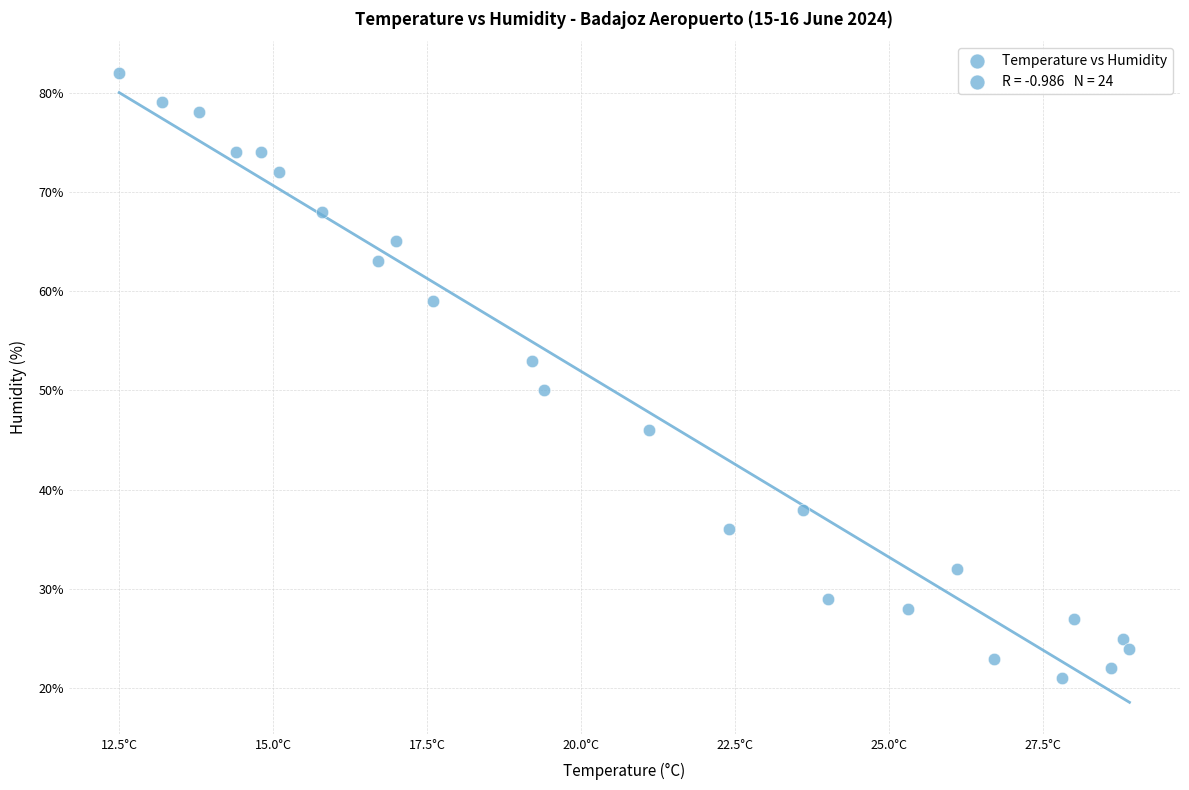

What Y value in the scatter plot is closest to 51?

50